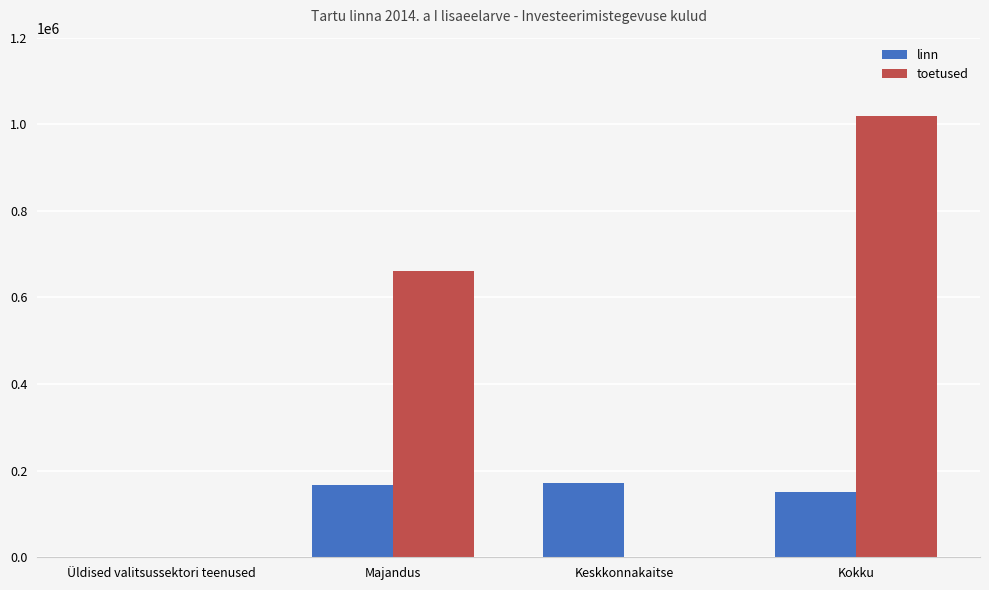

What is the sum of the toetused values at Keskkonnakaitse and Kokku?

1018837